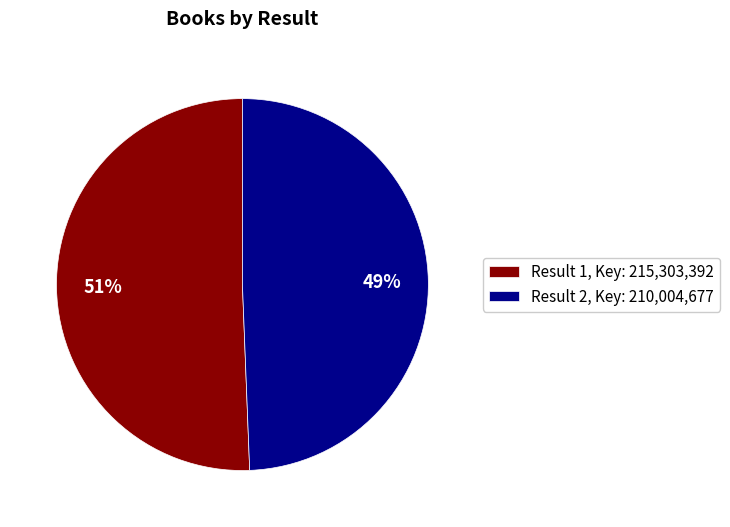

To the nearest percent, what portion does Result 1, Key: 215,303,392 represent?

51%